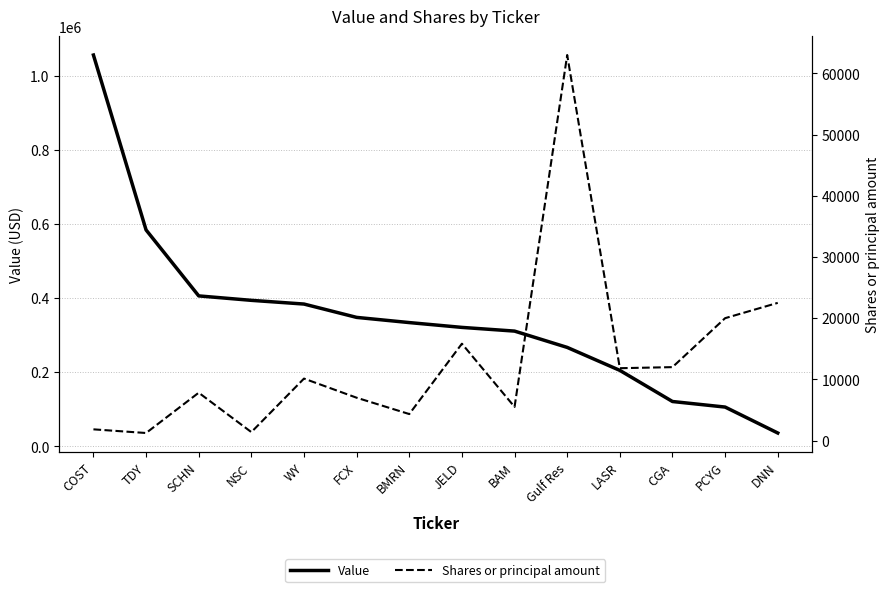

What is the label of the 8th point from the right?

BMRN